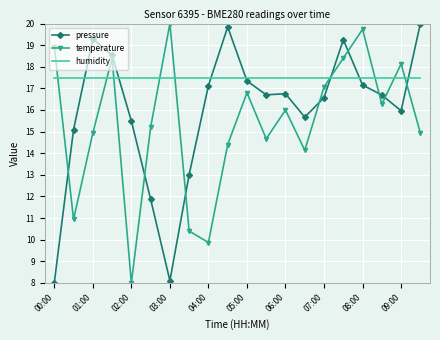

Rank the series by their average value, from highest to lowest.

humidity, pressure, temperature